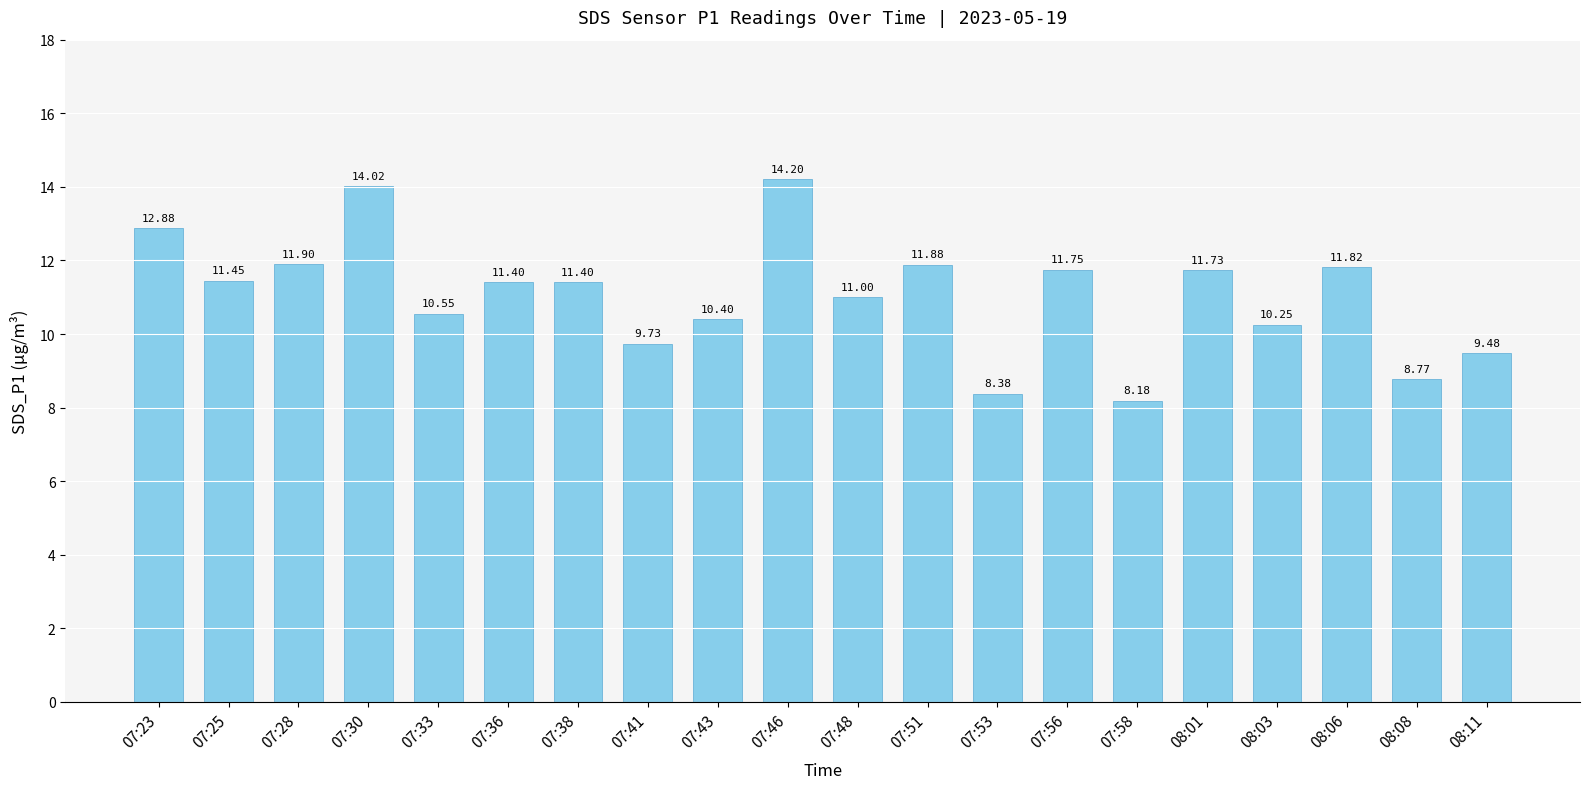

How many values are below 11?

8